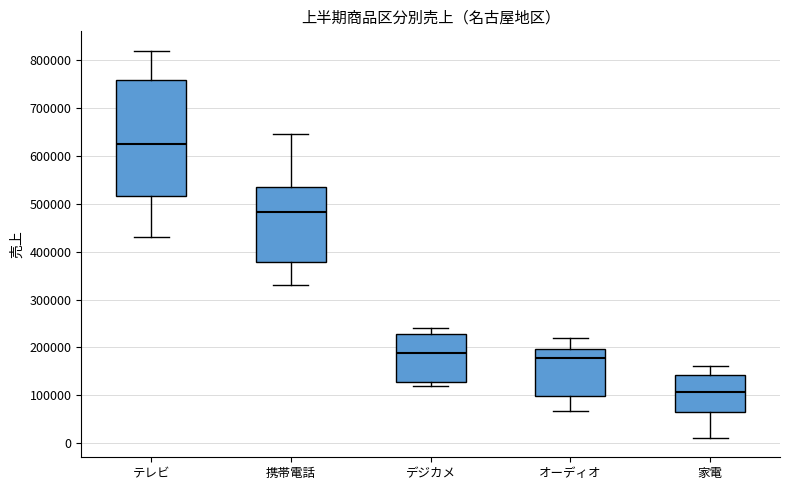

Reading left to right, transcribe this box plot: for each box, give where its median line is, the range the box spans, and where its two whiskers end, as read against the y-axis. The values are not printed on the chart, so give them approximately, as read against the axis.

テレビ: median 630000, box 520000 to 760000, whiskers 430000 to 820000
携帯電話: median 480000, box 380000 to 540000, whiskers 330000 to 650000
デジカメ: median 190000, box 130000 to 230000, whiskers 120000 to 240000
オーディオ: median 180000, box 100000 to 200000, whiskers 70000 to 220000
家電: median 110000, box 70000 to 140000, whiskers 10000 to 160000